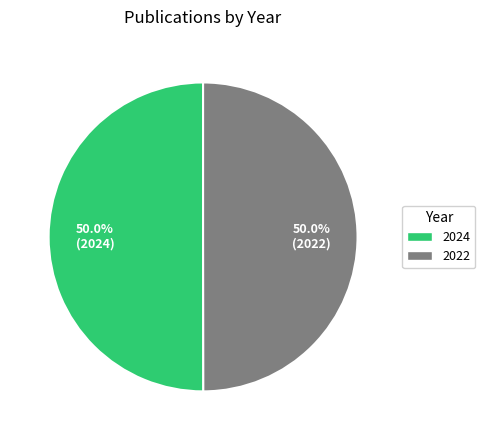

Approximately how many times larger is the value at 2024 compared to 2022?

1.0